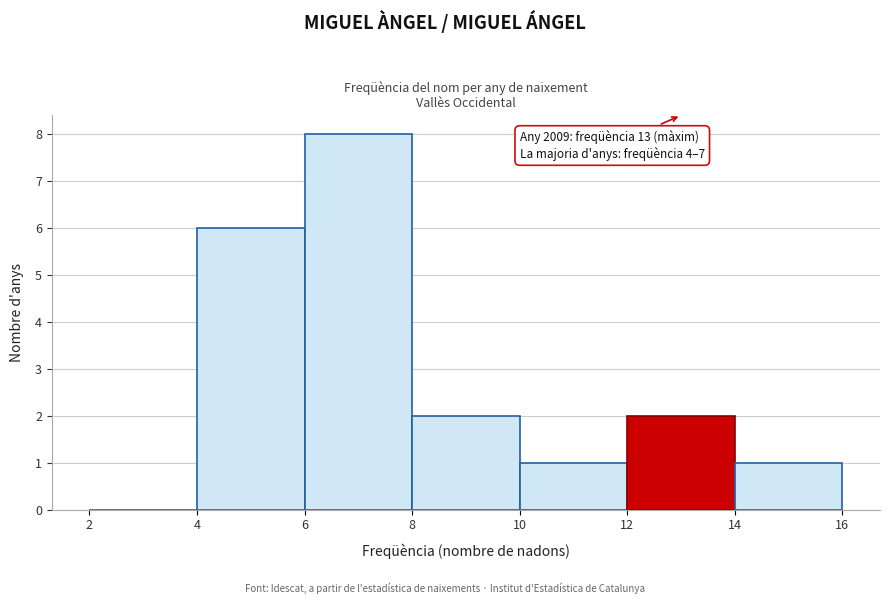

Which range on the x-axis has the tallest bar?

6 to 8